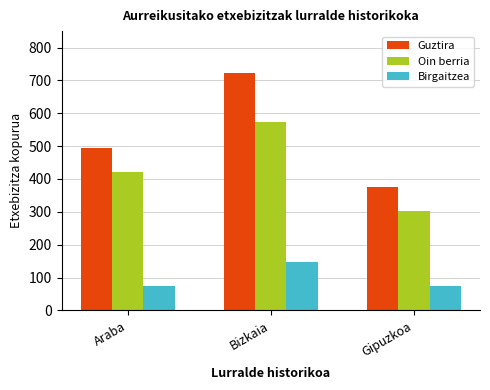

How many groups of bars are there?

3